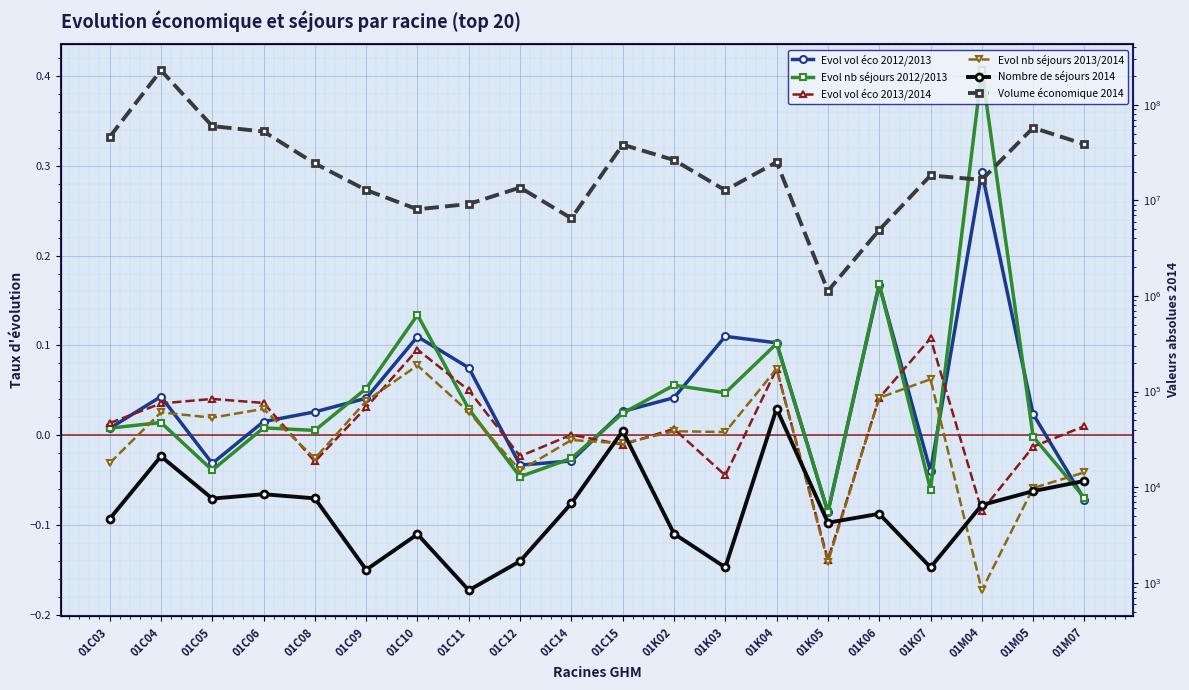

List the series in order of their peak value, highest first.

Volume économique 2014, Nombre de séjours 2014, Evol nb séjours 2012/2013, Evol vol éco 2012/2013, Evol vol éco 2013/2014, Evol nb séjours 2013/2014